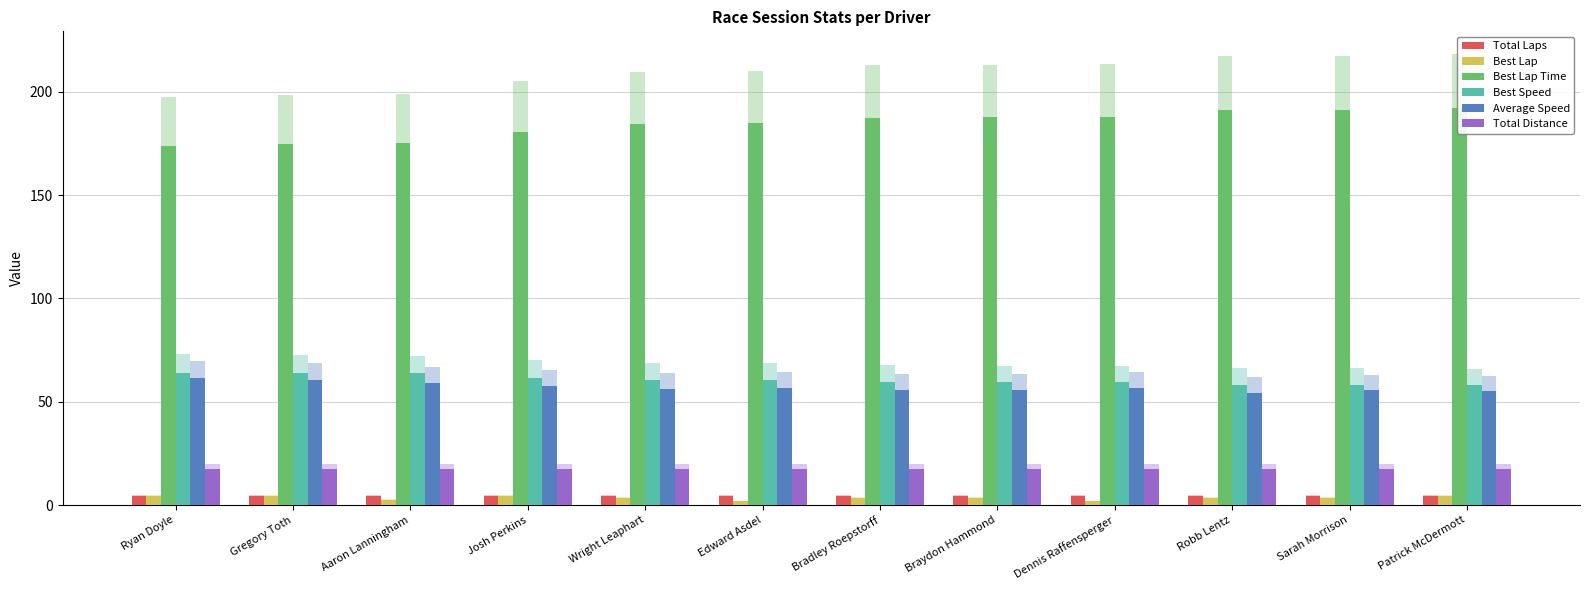

Reading left to right, extract all data points from this chart.

Total Laps: 4.4	4.4	4.4	4.4	4.4	4.4	4.4	4.4	4.4	4.4	4.4	4.4
Best Lap: 4.4	4.4	2.6	4.4	3.5	1.8	3.5	3.5	1.8	3.5	3.5	4.4
Best Lap Time: 173.9	174.6	175.1	180.7	184.6	184.7	187.6	187.6	187.8	191.2	191.4	192.2
Best Speed: 64.1	63.9	63.7	61.7	60.4	60.4	59.4	59.4	59.4	58.3	58.3	58.0
Average Speed: 61.4	60.7	58.9	57.4	56.3	56.5	55.6	55.9	56.8	54.5	55.6	55.0
Total Distance: 17.6	17.6	17.6	17.6	17.6	17.6	17.6	17.6	17.6	17.6	17.6	17.6